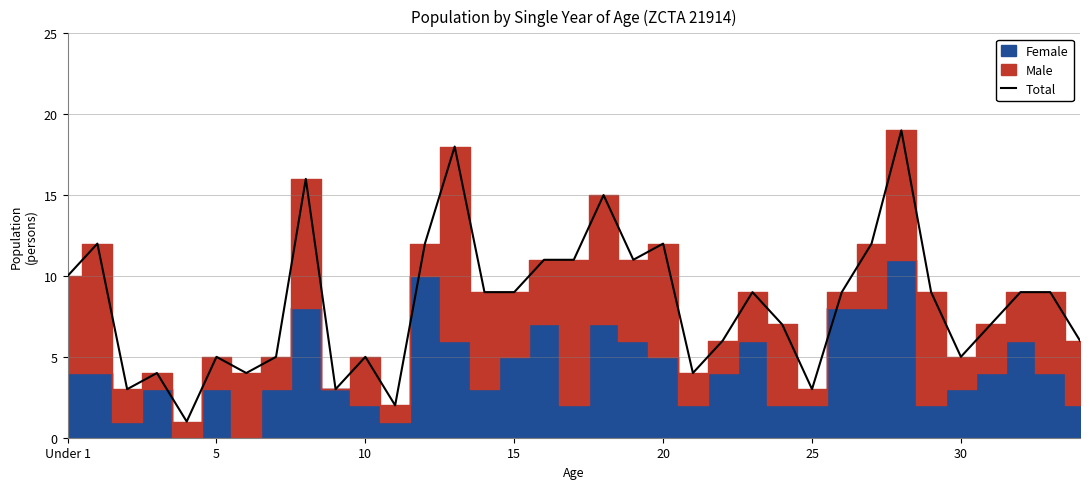

Count the number of categories in the chart.

35